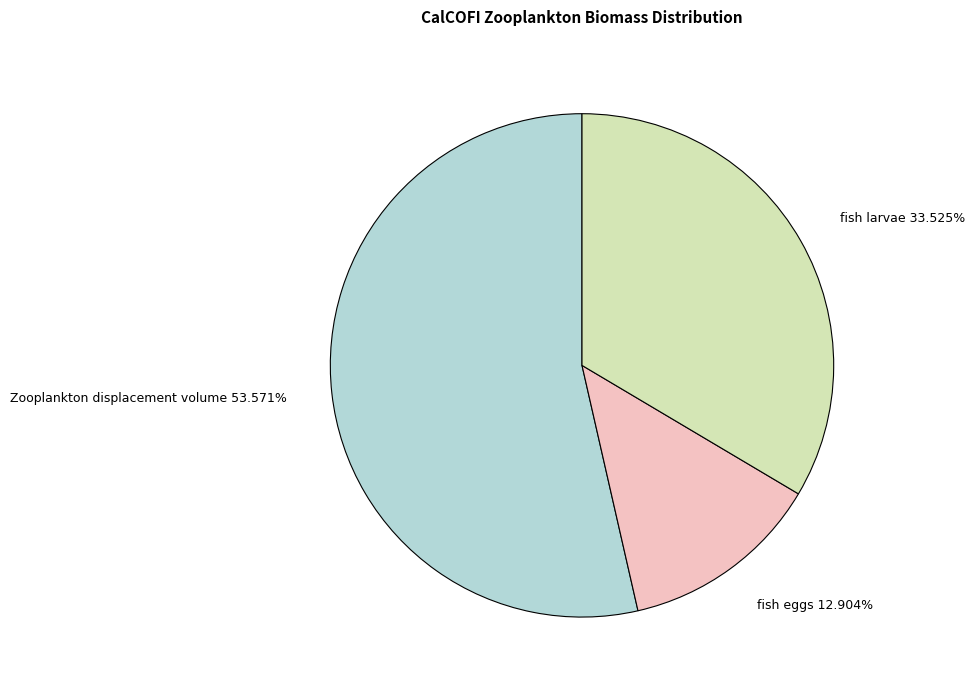

Does Zooplankton displacement volume account for over 50% of the chart?

Yes